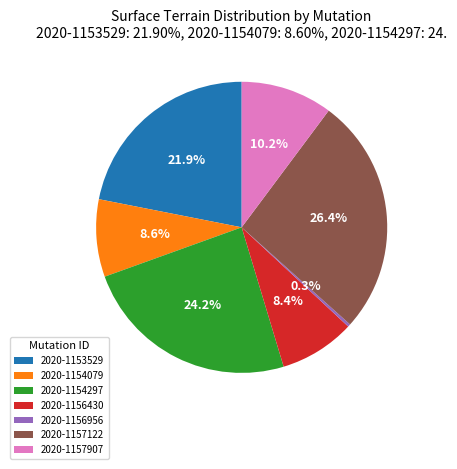

What is the total percentage of 2020-1156956 and 2020-1156430?

8.7%